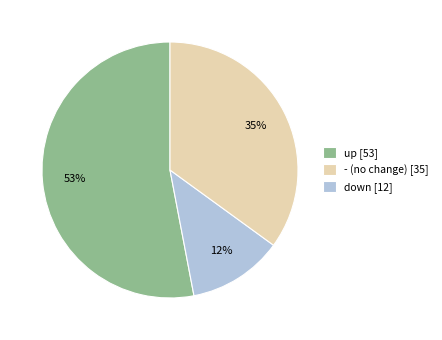

Do down [12] and up [53] together represent more than half of the pie?

Yes